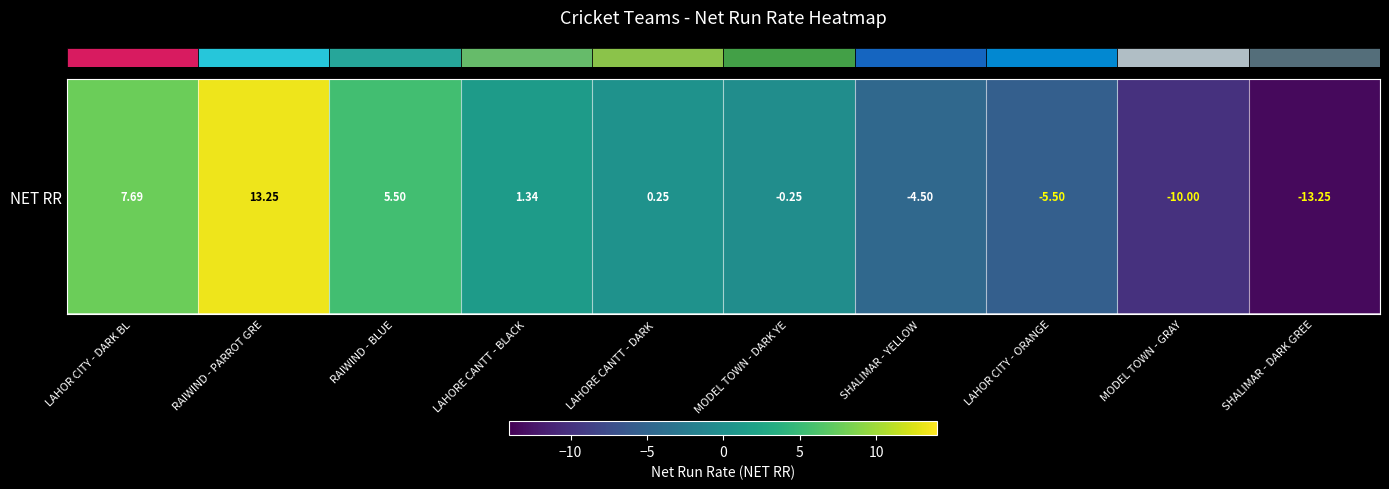

What is the greatest value displayed?

13.2